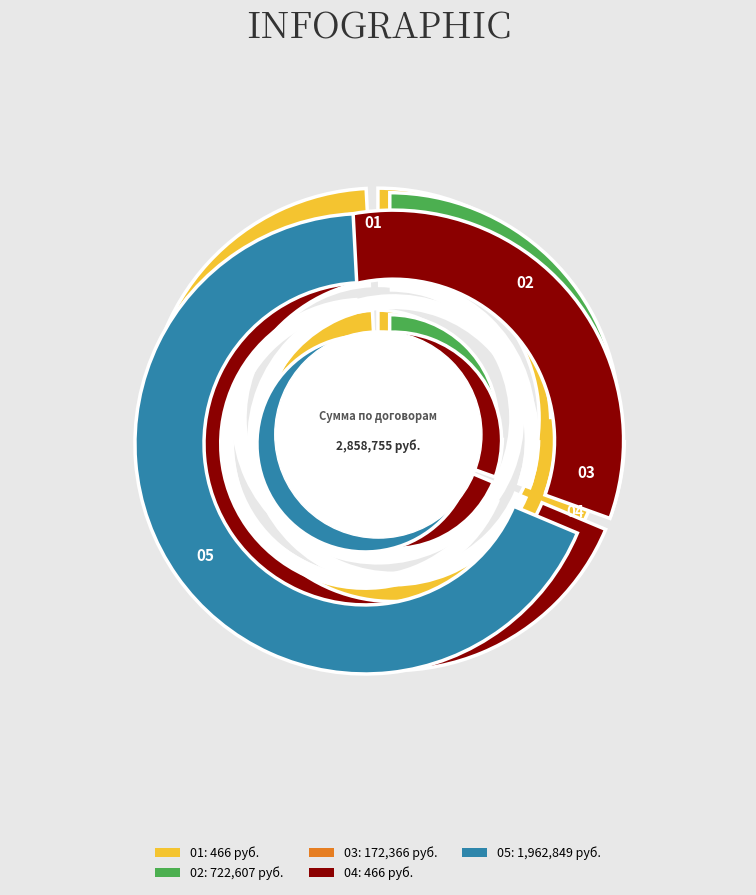

To the nearest percent, what portion does Липецкэнерго 3 represent?

6%